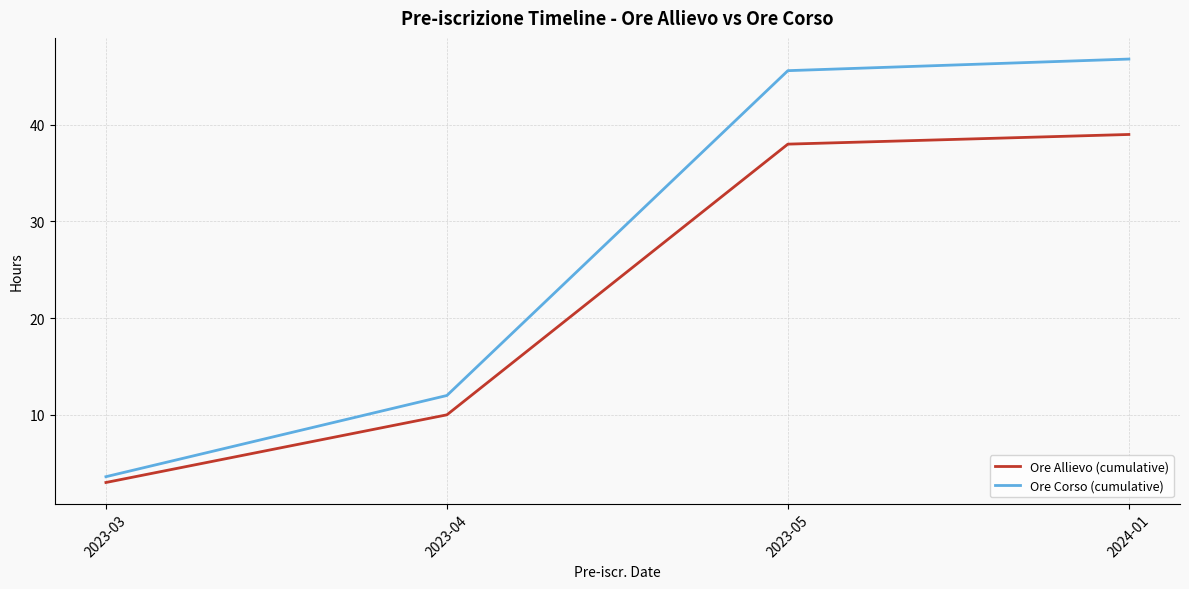

At how many categories does at least one series exceed 29?

2